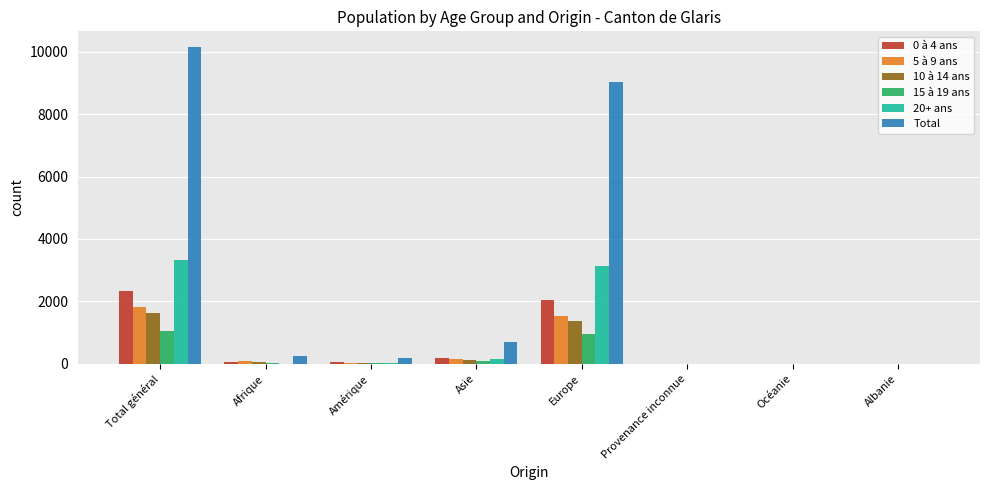

At which category is the sum across all series the highest?

Total général